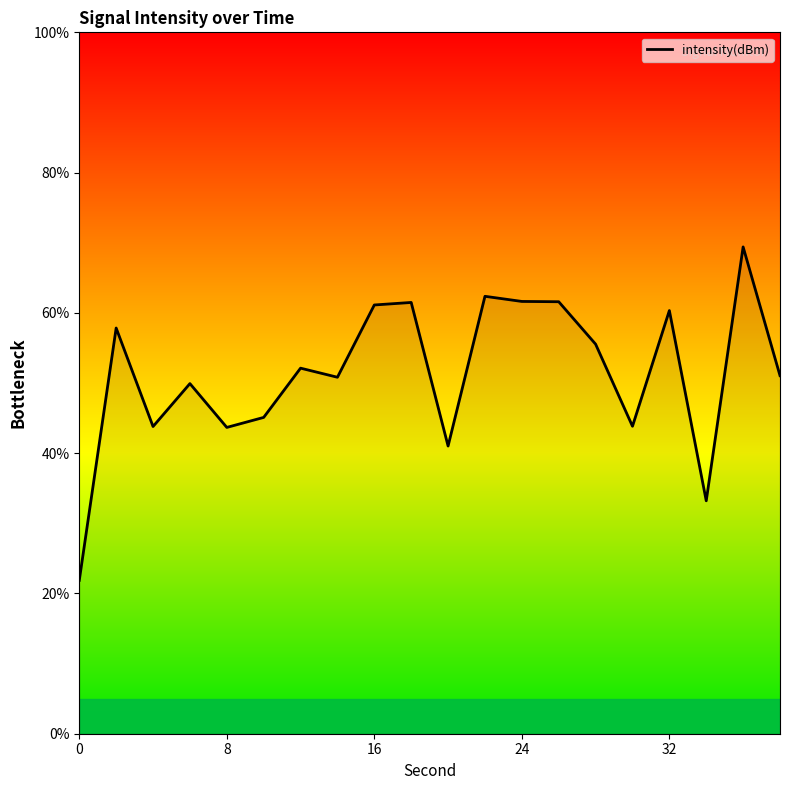

What is the maximum value shown in the chart?

69.4